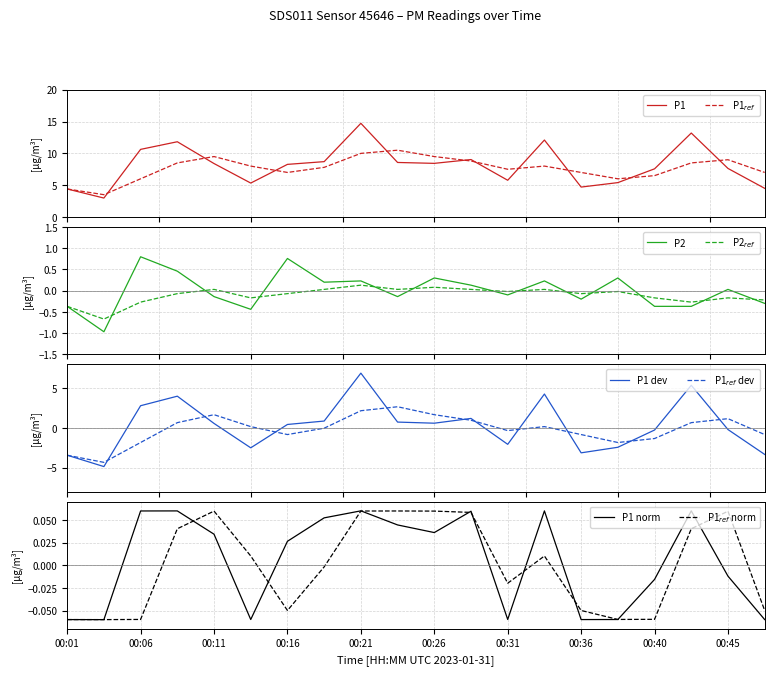

True or false: P2 has more than 2 interior local peaks.

True